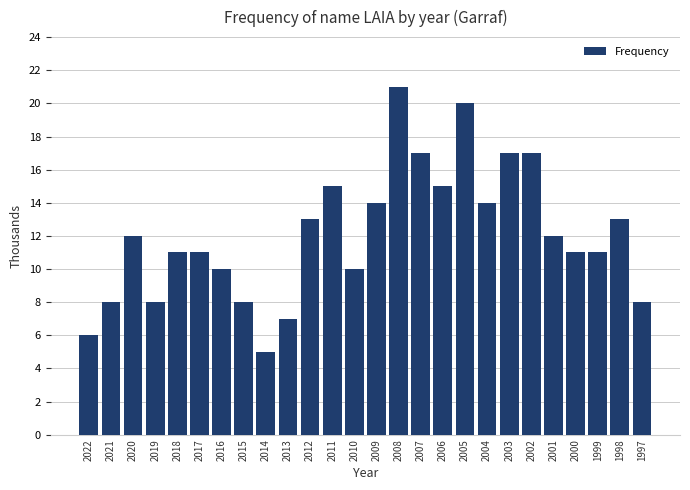

Reading right to left, transcribe all the data shown in this chart.

1997=8	1998=13	1999=11	2000=11	2001=12	2002=17	2003=17	2004=14	2005=20	2006=15	2007=17	2008=21	2009=14	2010=10	2011=15	2012=13	2013=7	2014=5	2015=8	2016=10	2017=11	2018=11	2019=8	2020=12	2021=8	2022=6